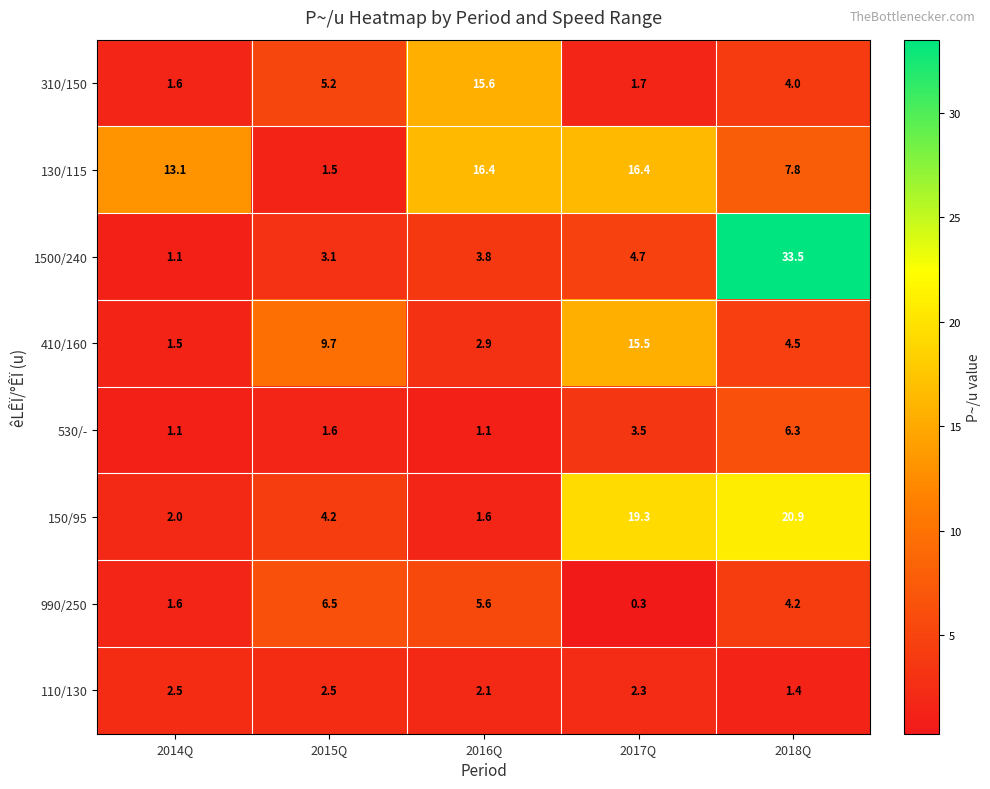

Rank the series by their maximum value, from lowest to highest.

110/130, 530/-, 990/250, 410/160, 310/150, 130/115, 150/95, 1500/240